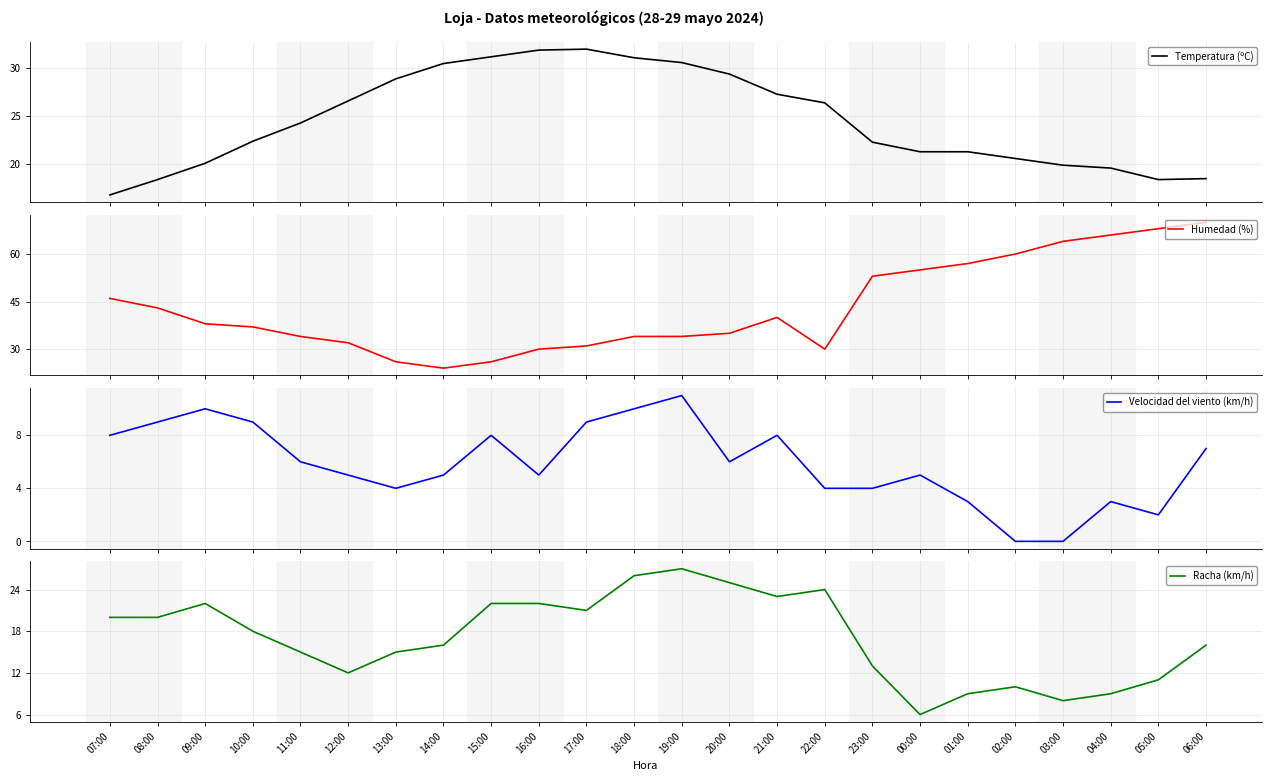

What is the average value of the Racha (km/h) series?

17